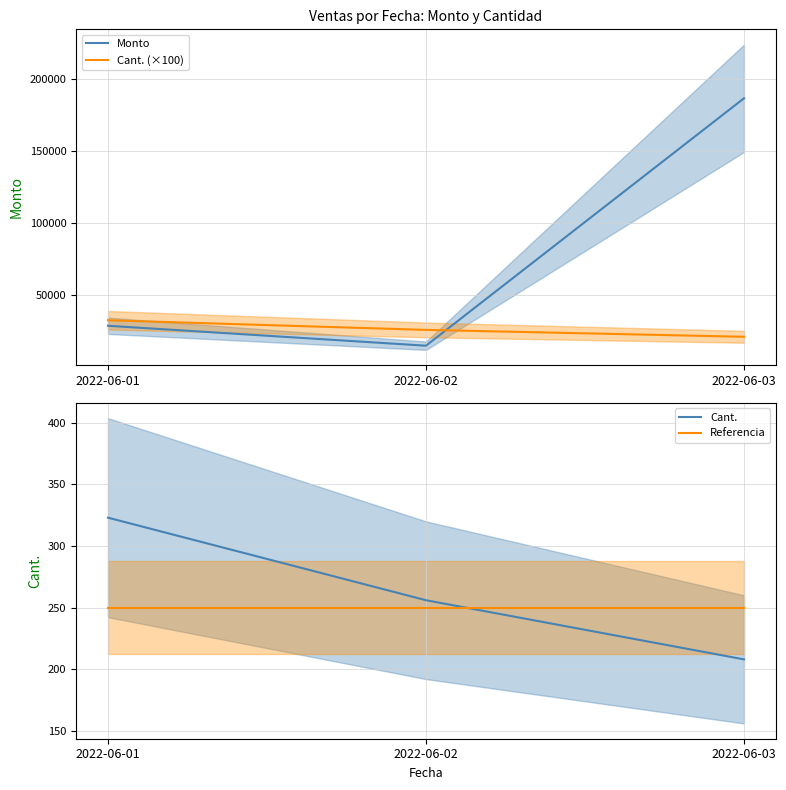

Which category has the highest value across all series?

2022-06-03